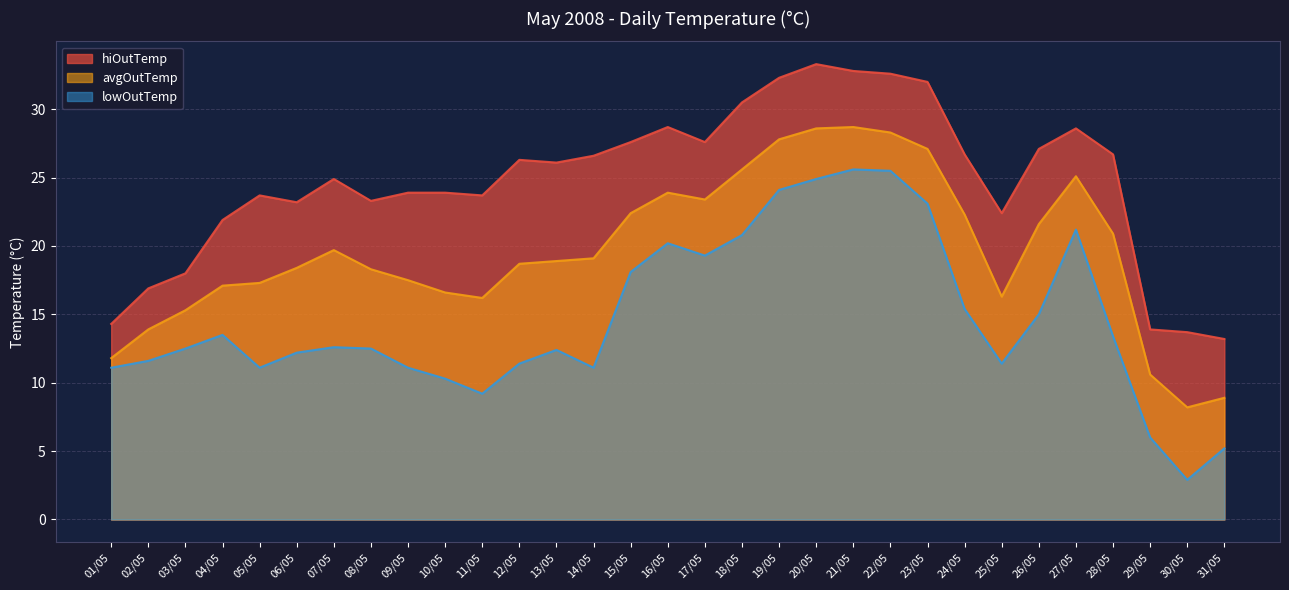

What is the label of the 30th point from the right?

02/05